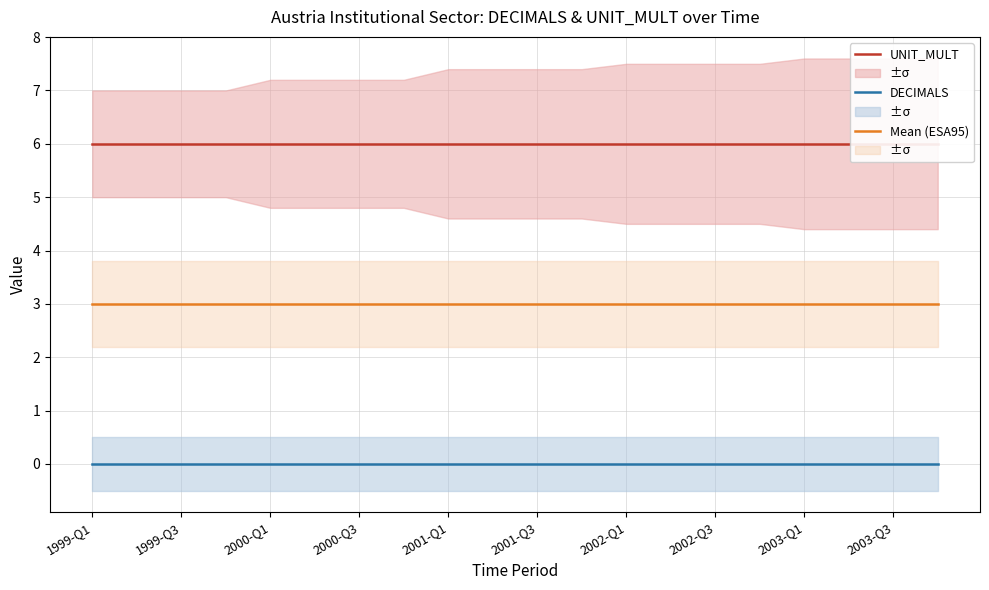

Is it true that Mean (ESA95) equals 1 at 2000-Q1?

False